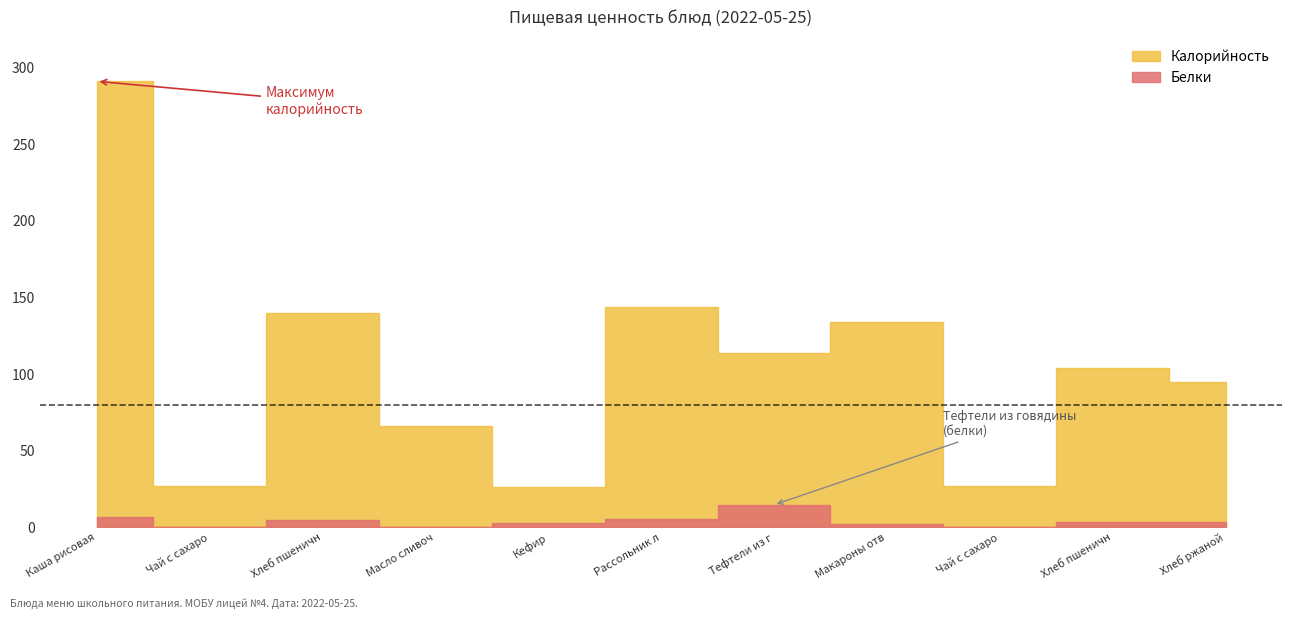

What value does the Калорийность series have at Рассольник ленинградский?

144.0